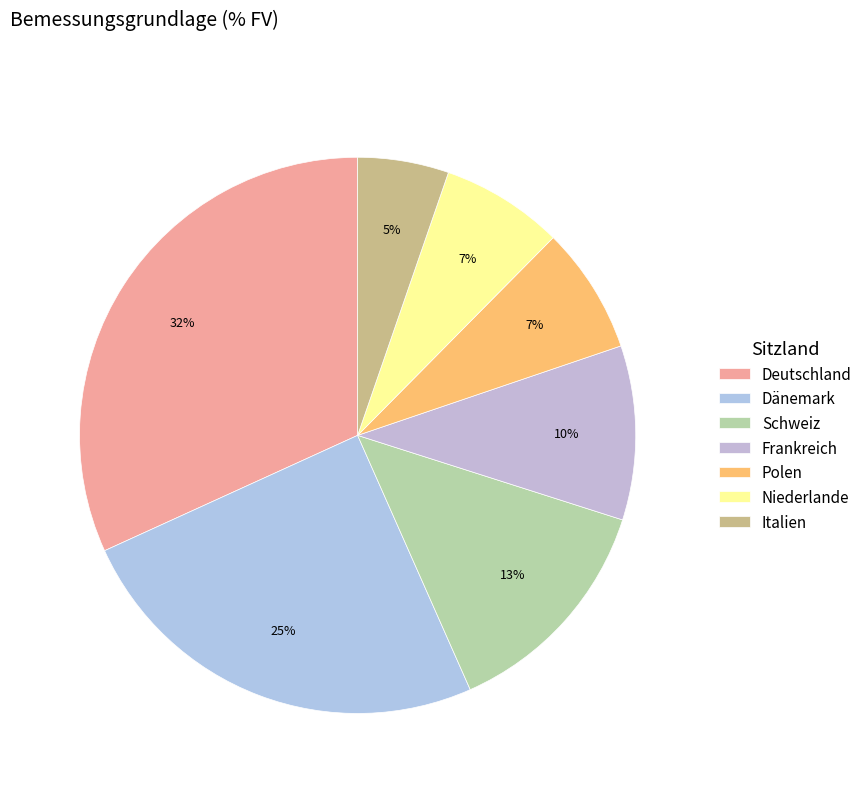

To the nearest percent, what percentage of the pie is Deutschland?

32%